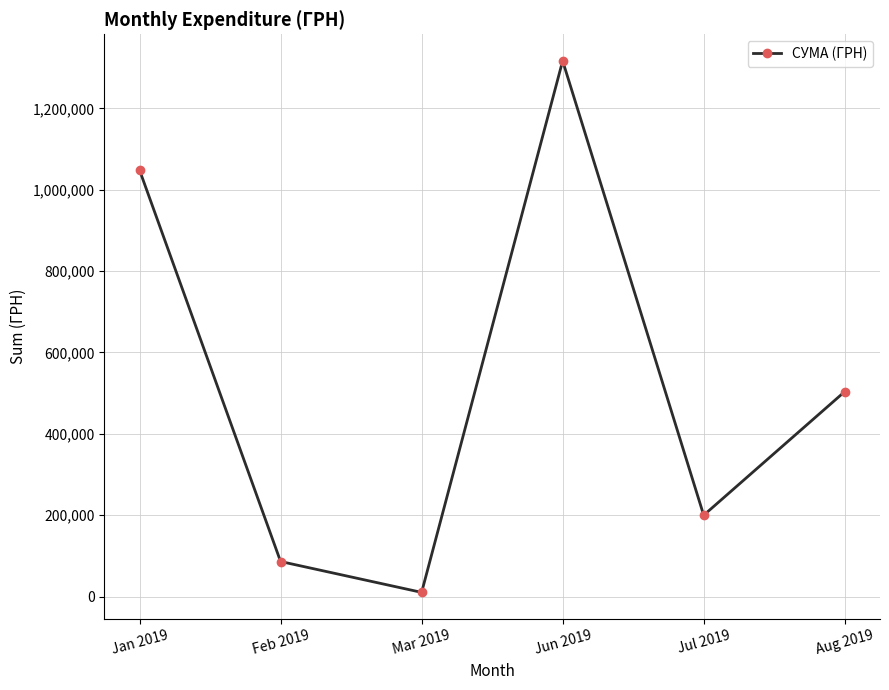

Reading right to left, list all the values displayed in this chart.

Aug 2019=503759.3	Jul 2019=199886.7	Jun 2019=1316889.5	Mar 2019=10174.8	Feb 2019=86095.7	Jan 2019=1048339.9